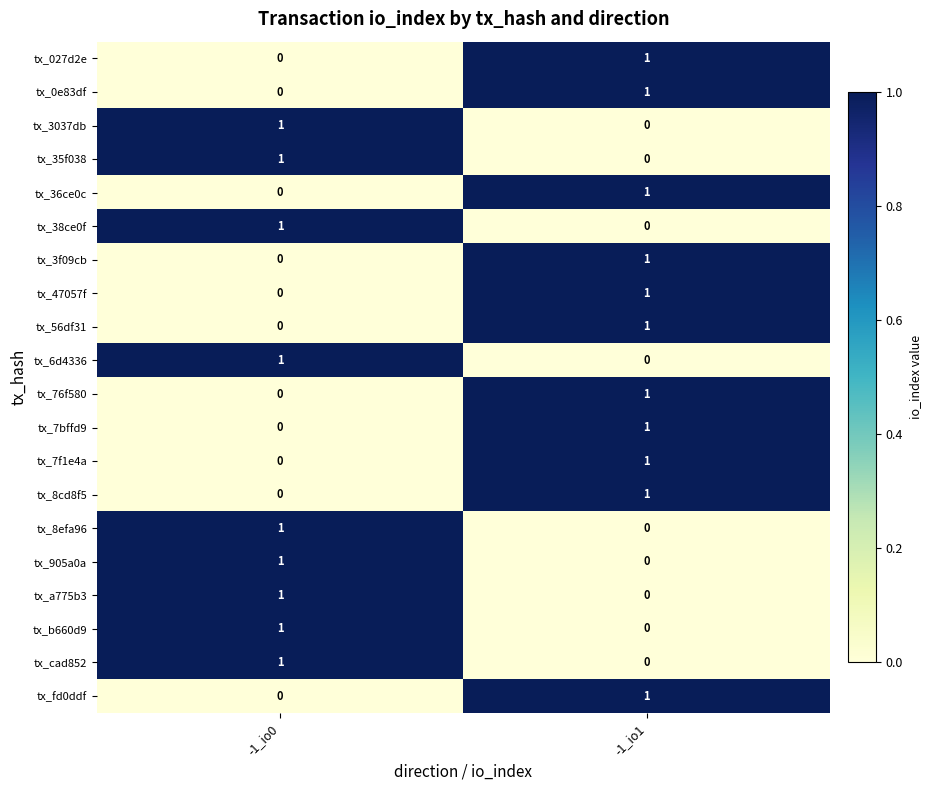

What is the difference between the highest and lowest values at -1_io0?

1